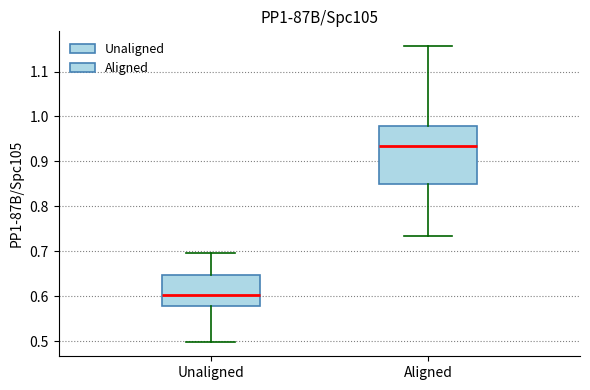

Where does the median line of the box for Unaligned sit on the y-axis? The values are not printed on the chart, so give them approximately, as read against the axis.

0.60